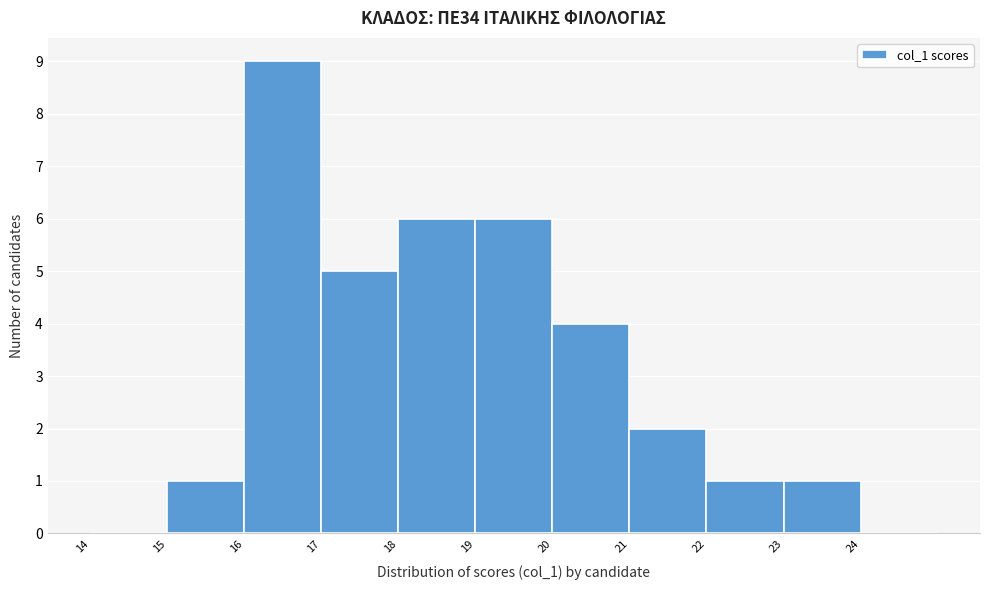

Over which range of the x-axis is the bar tallest?

16 to 17